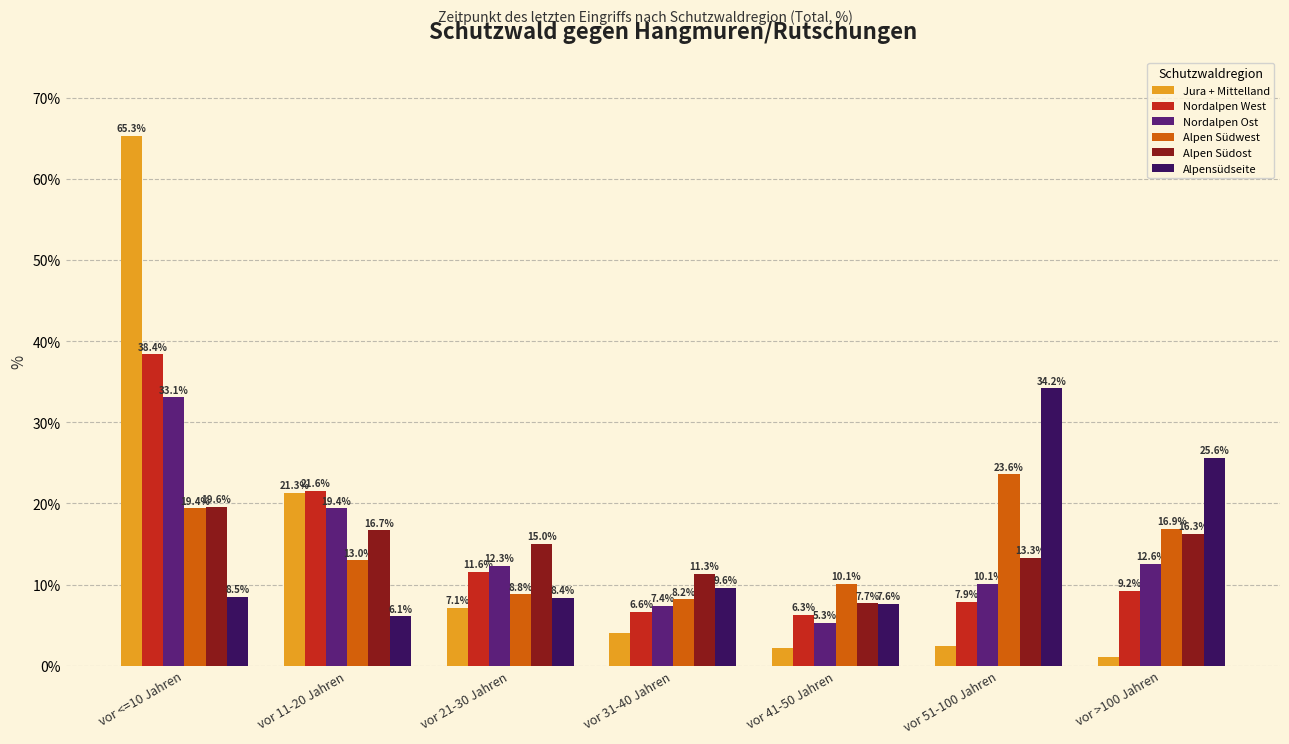

The value of Nordalpen West at vor 21-30 Jahren is 11.6. True or false?

True